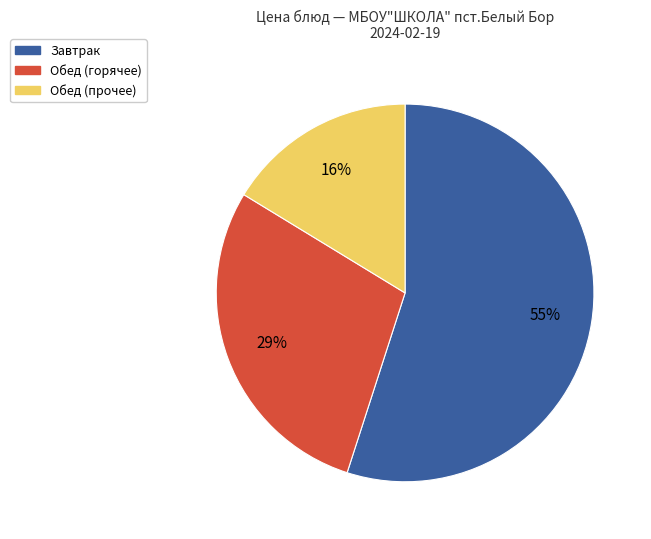

To the nearest percent, what is the average slice percentage?

33%